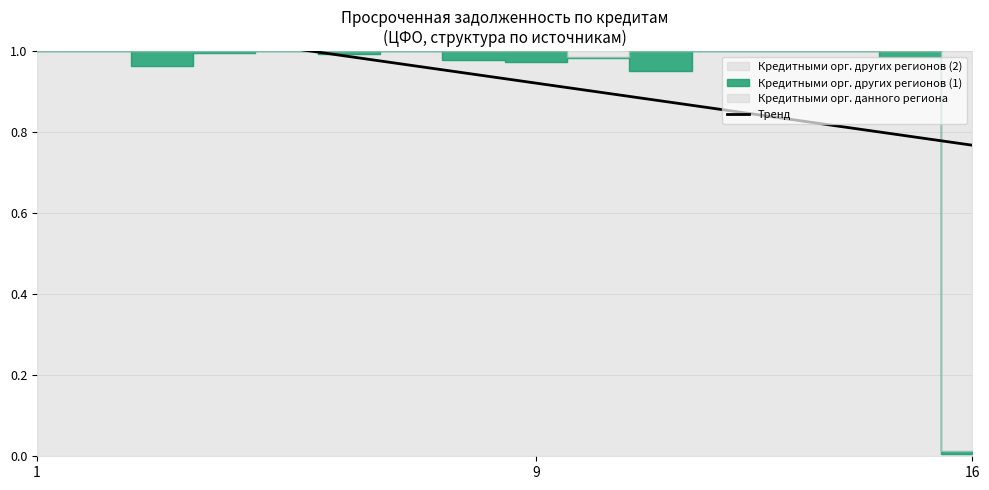

How many data points does each series have?

16